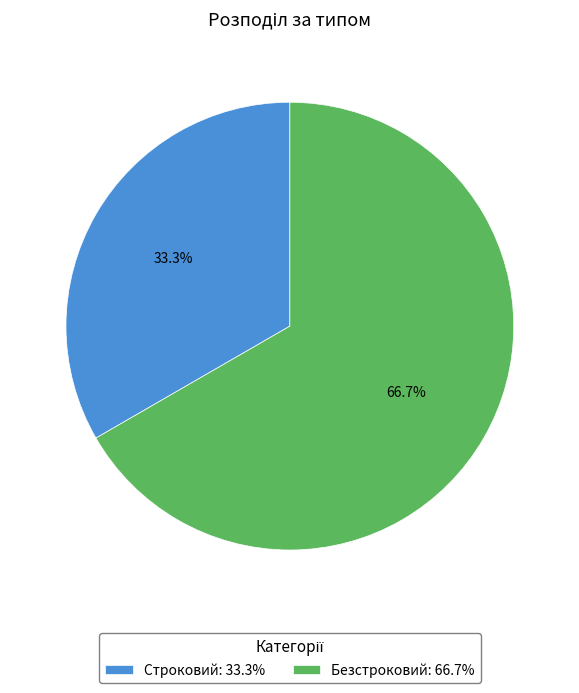

To the nearest percent, what is the difference between the Строковий and Безстроковий slice percentages?

33%